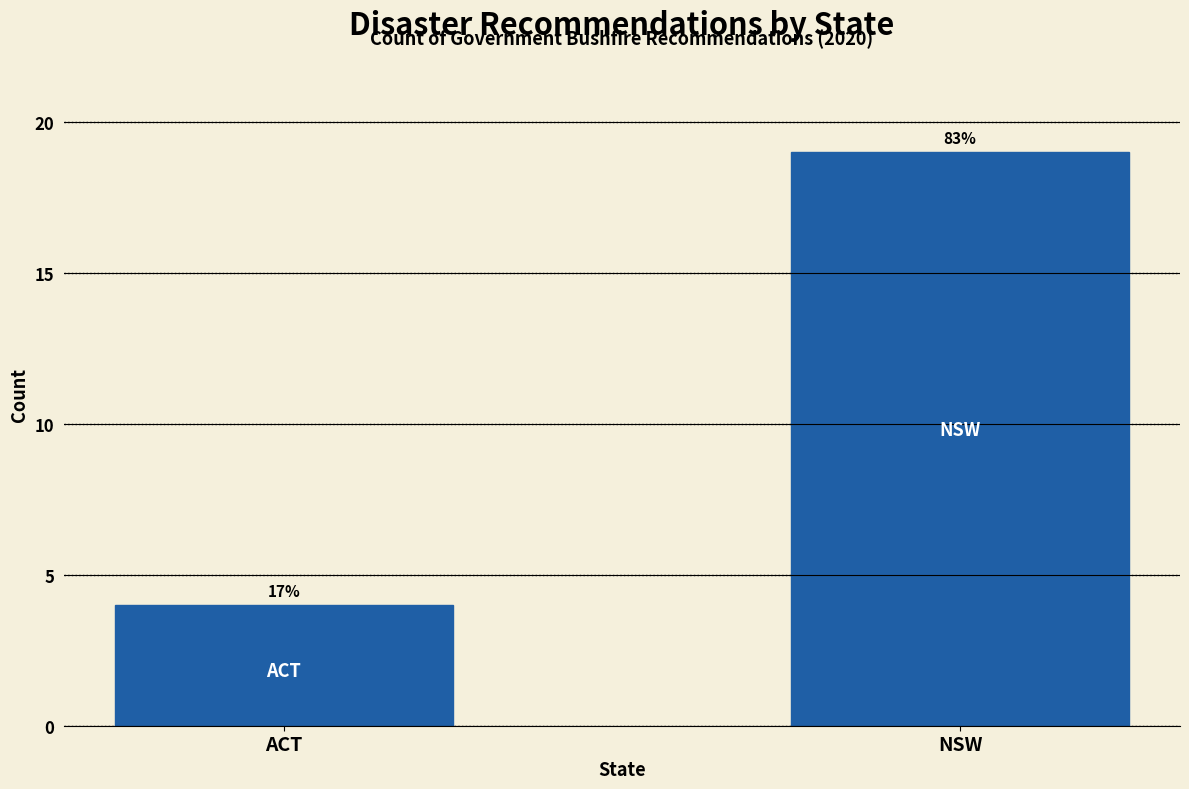

Does the chart contain any negative values?

No